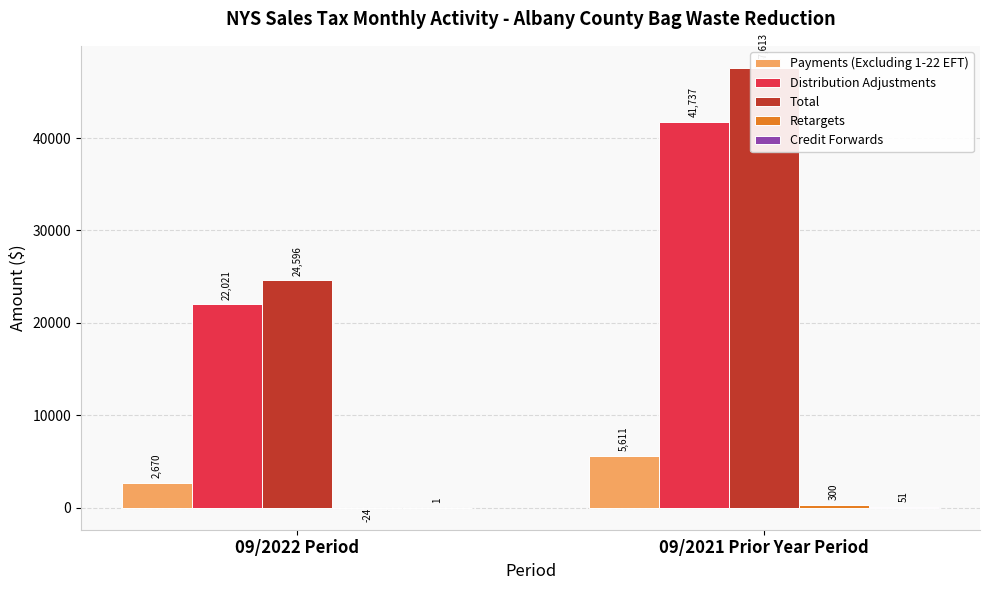

What position from the left is 09/2021 Prior Year Period?

2